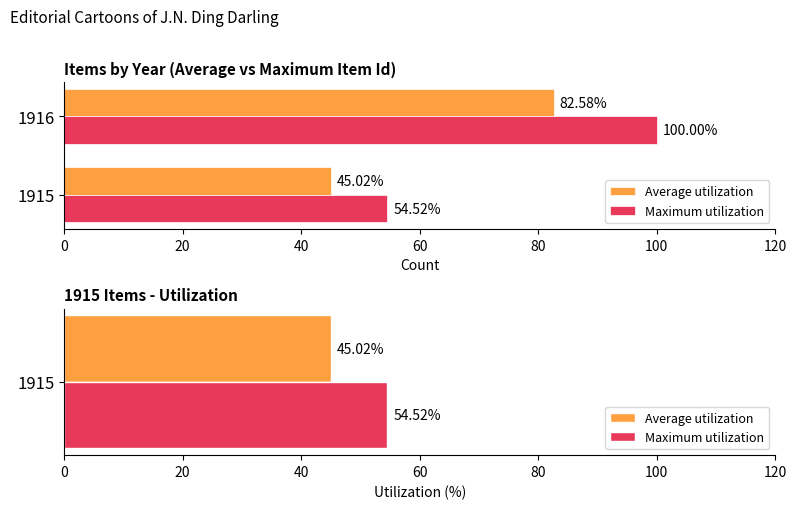

Rank the series by their average value, from lowest to highest.

Average utilization, Maximum utilization